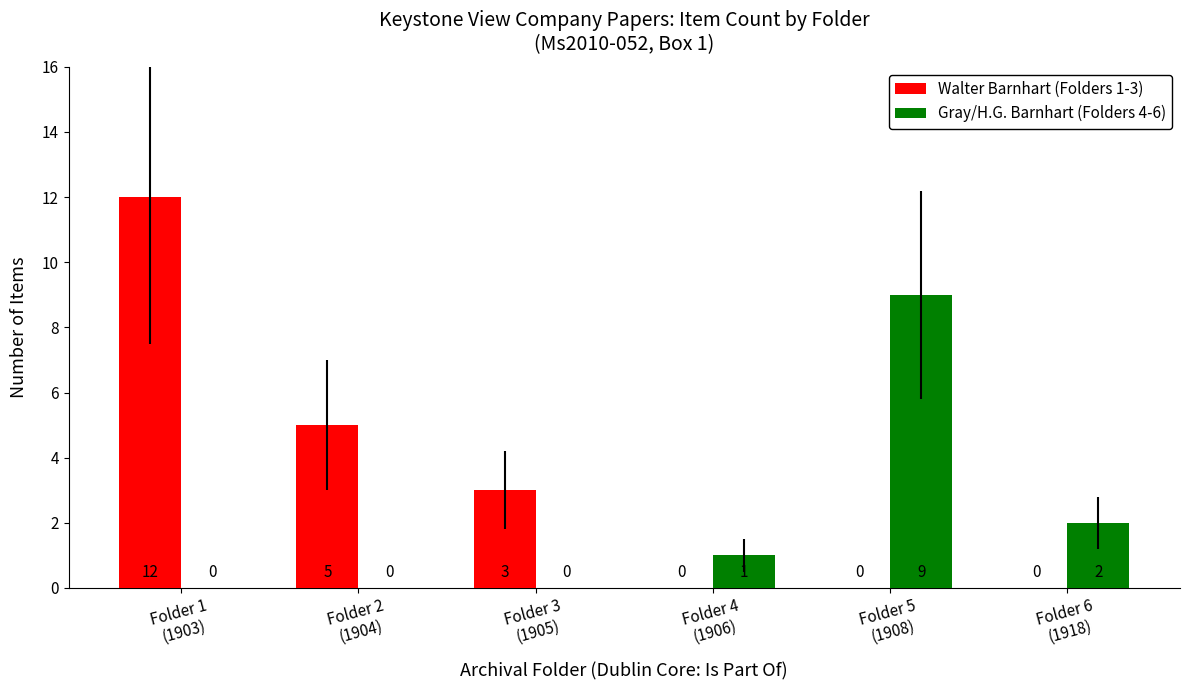

How many Gray/H.G. Barnhart (Folders 4-6) values are between 0 and 2?

5